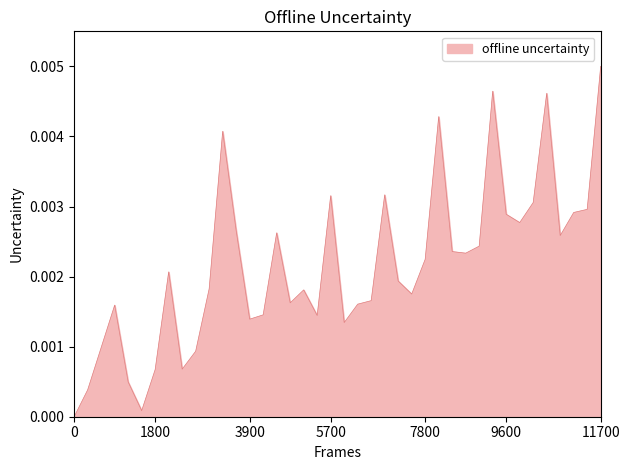

How many lines are shown in the chart?

1